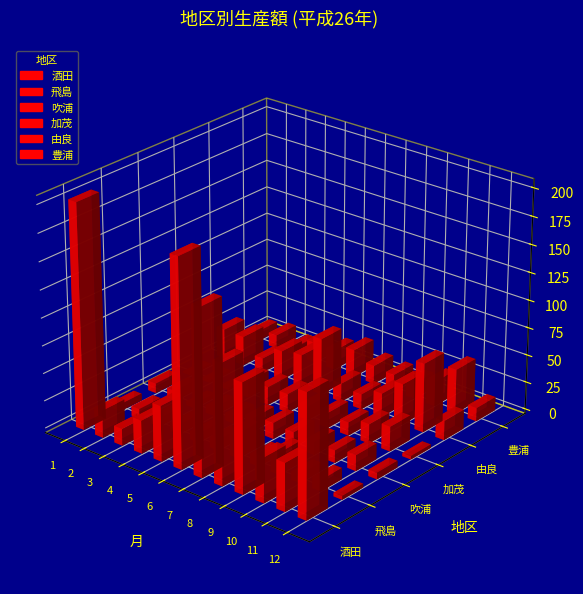

How many bars are there in total?

72